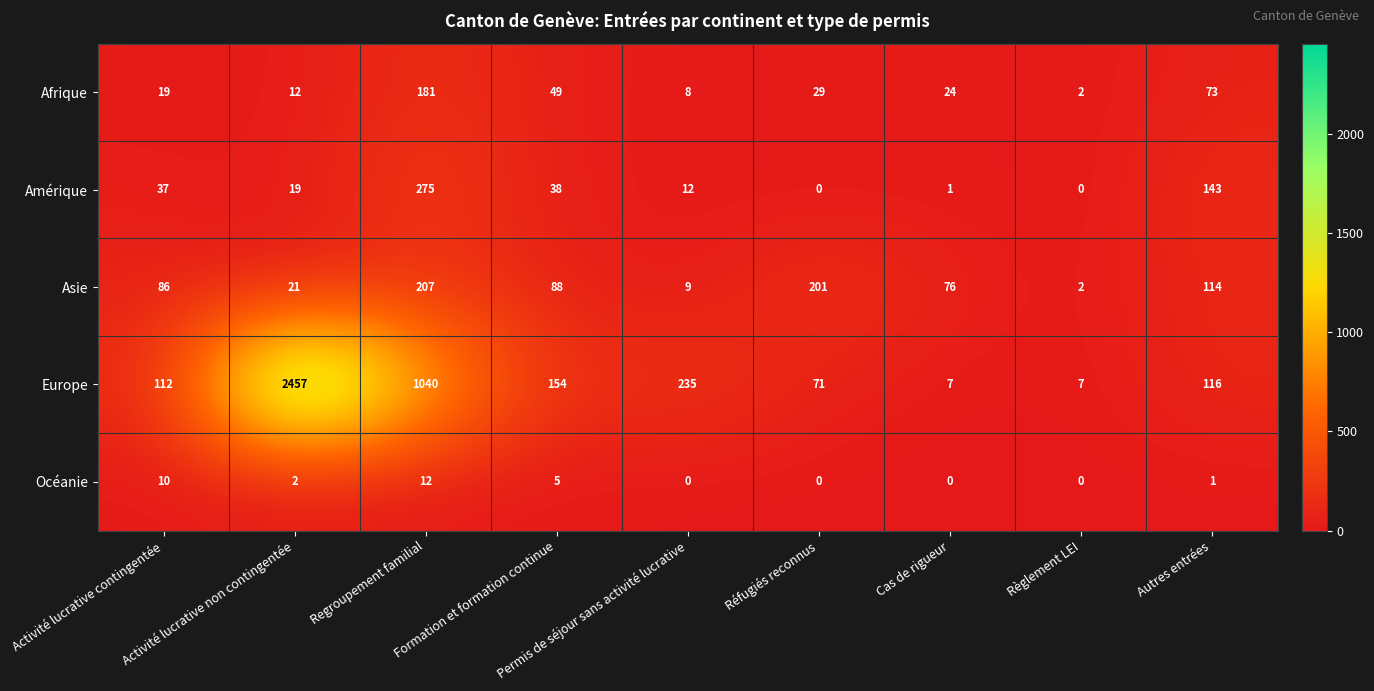

What is the sum of all Amérique values?

525